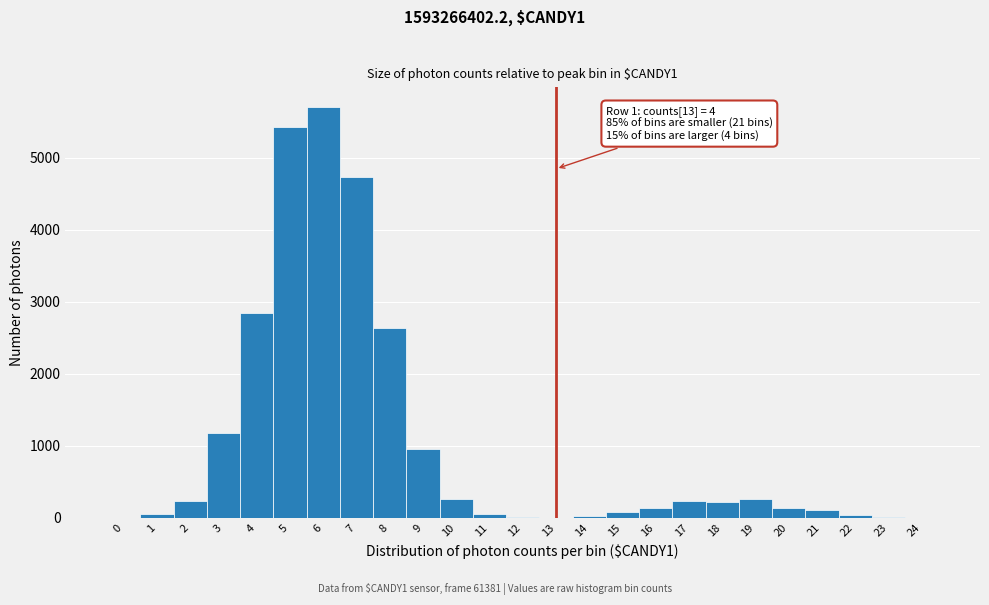

What is the maximum value shown in the chart?

5698